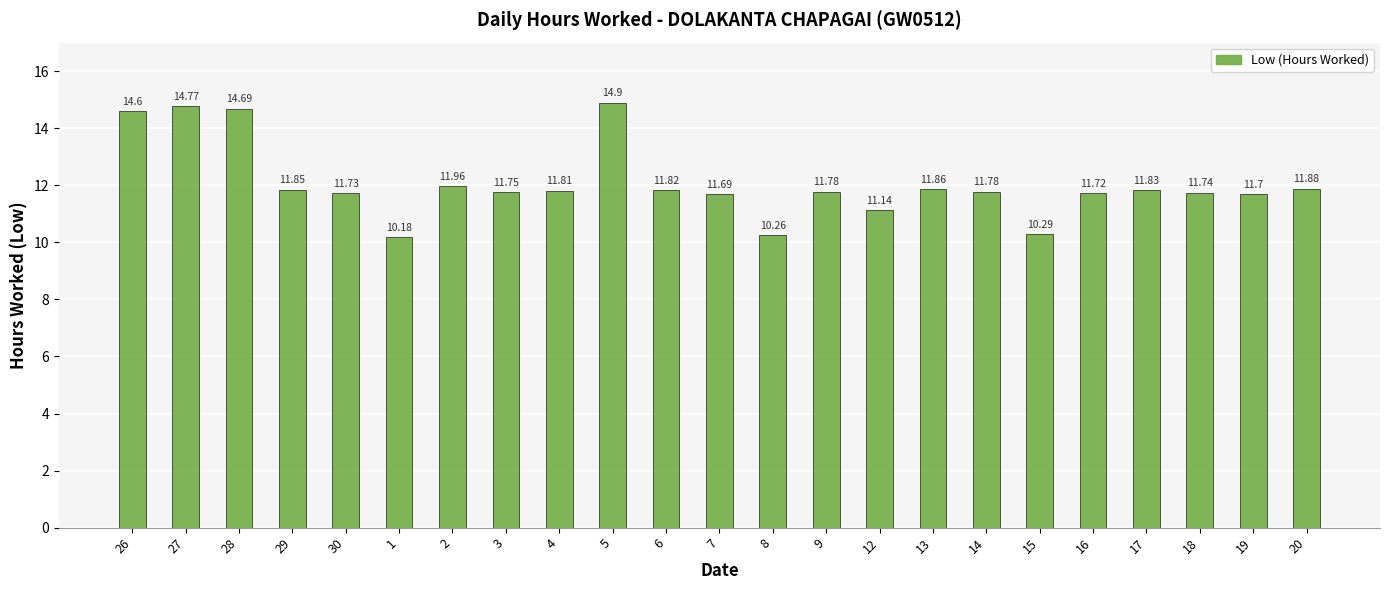

What is the sum of the values at 2 and 13?

23.8